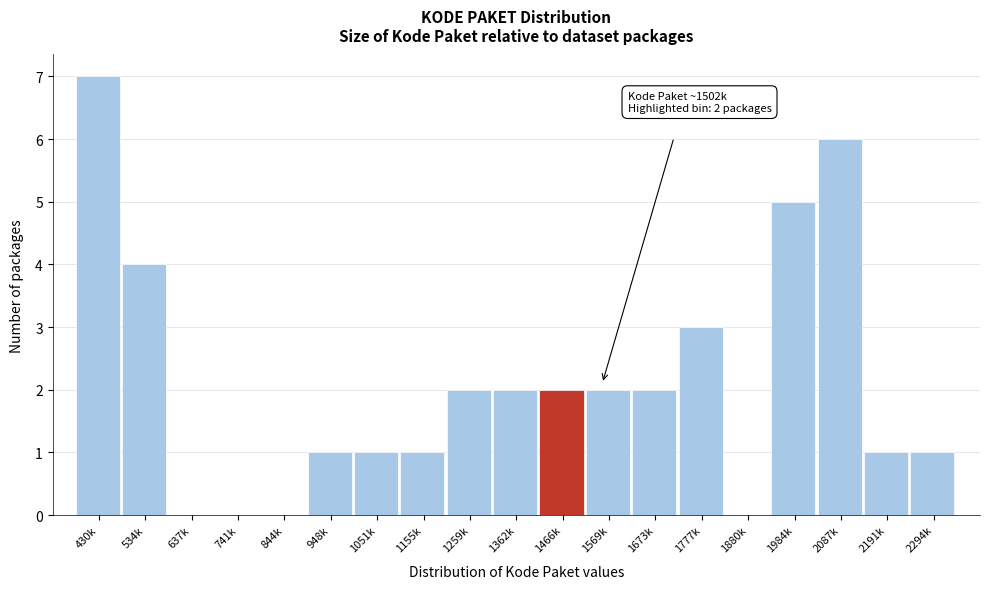

Reading left to right, what are all the values shown in this chart?

430k=7	534k=4	637k=0	741k=0	844k=0	948k=1	1051k=1	1155k=1	1259k=2	1362k=2	1466k=2	1569k=2	1673k=2	1777k=3	1880k=0	1984k=5	2087k=6	2191k=1	2294k=1